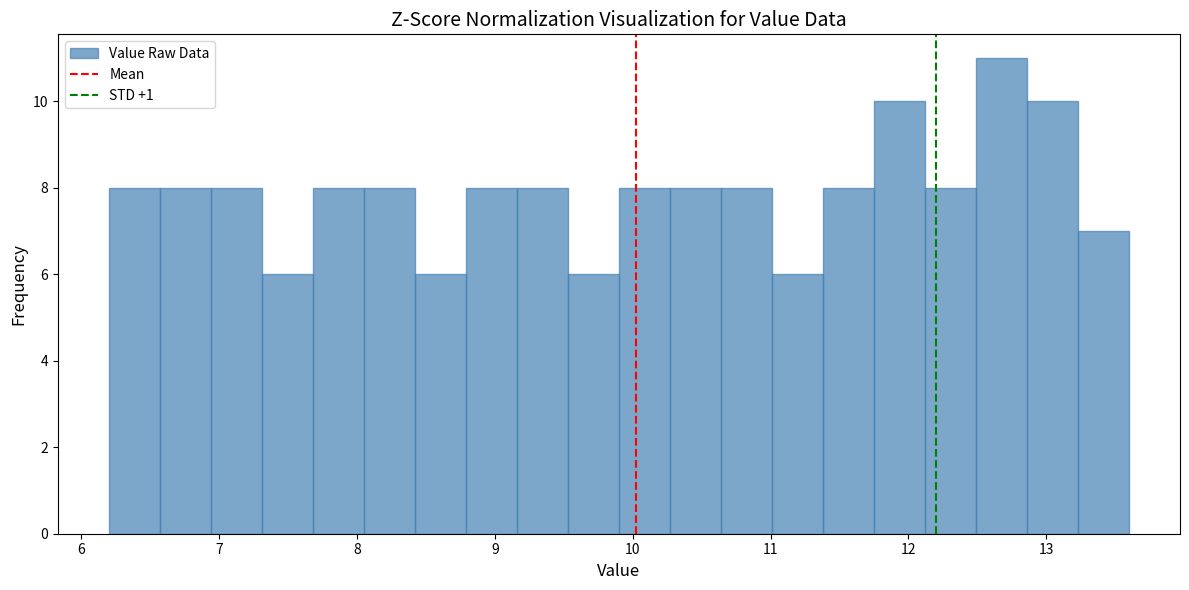

Read against the x-axis, roughly where is the centre of the tallest bar?

12.7